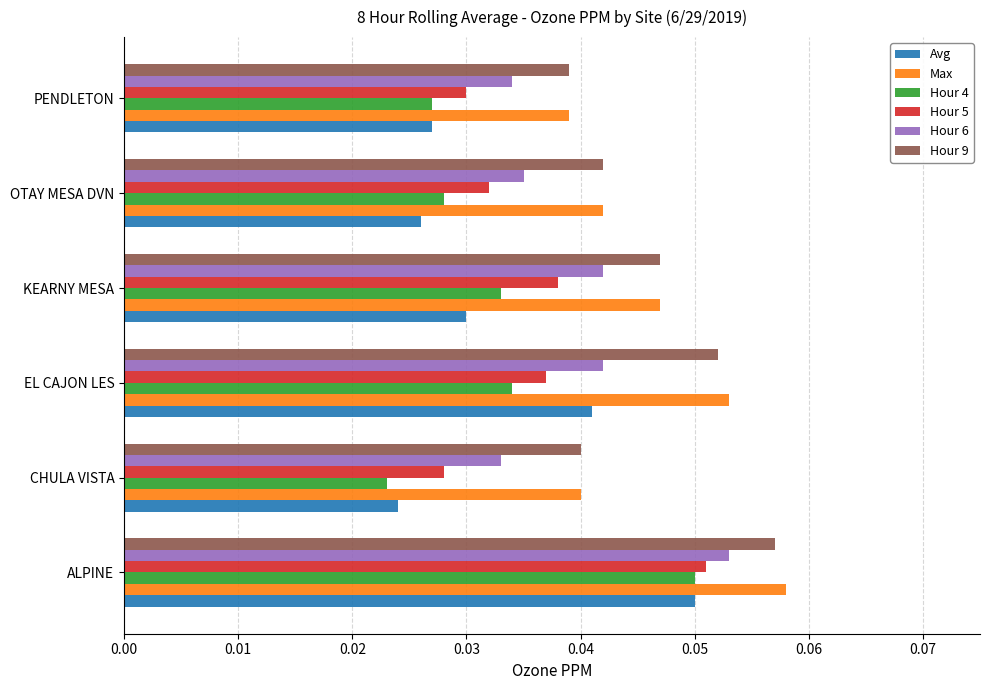

Which series changed the most between ALPINE and CHULA VISTA?

Hour 4